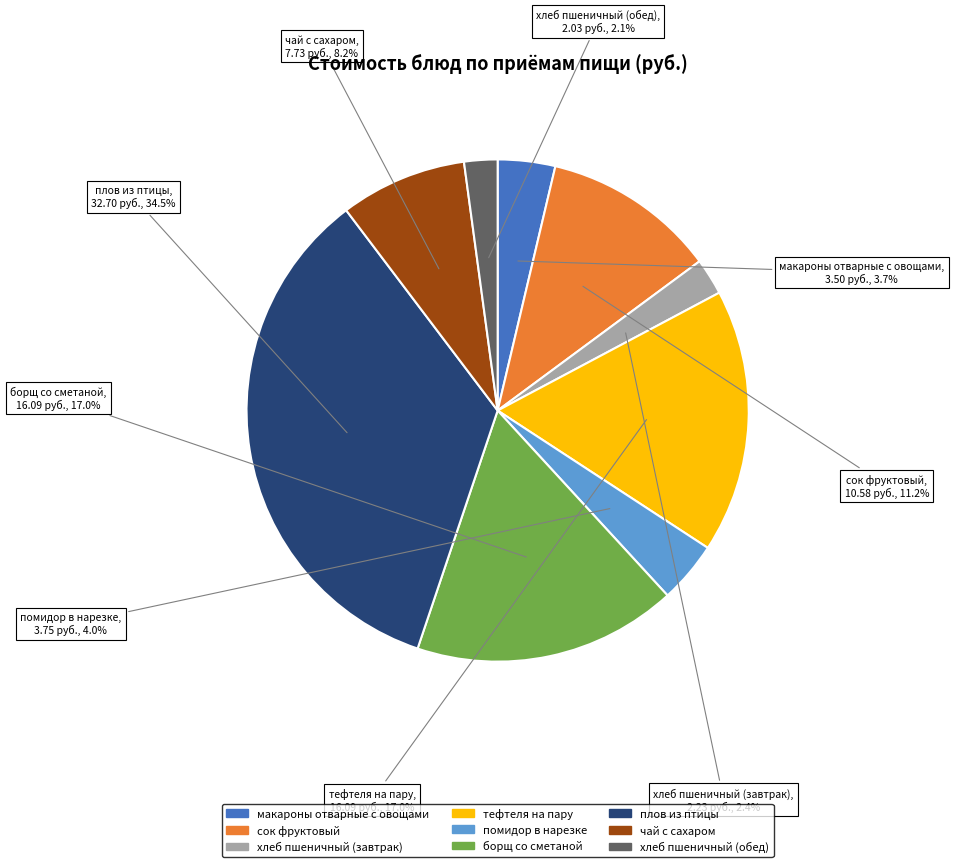

What portion of the pie excludes хлеб пшеничный (завтрак)?

97.6%